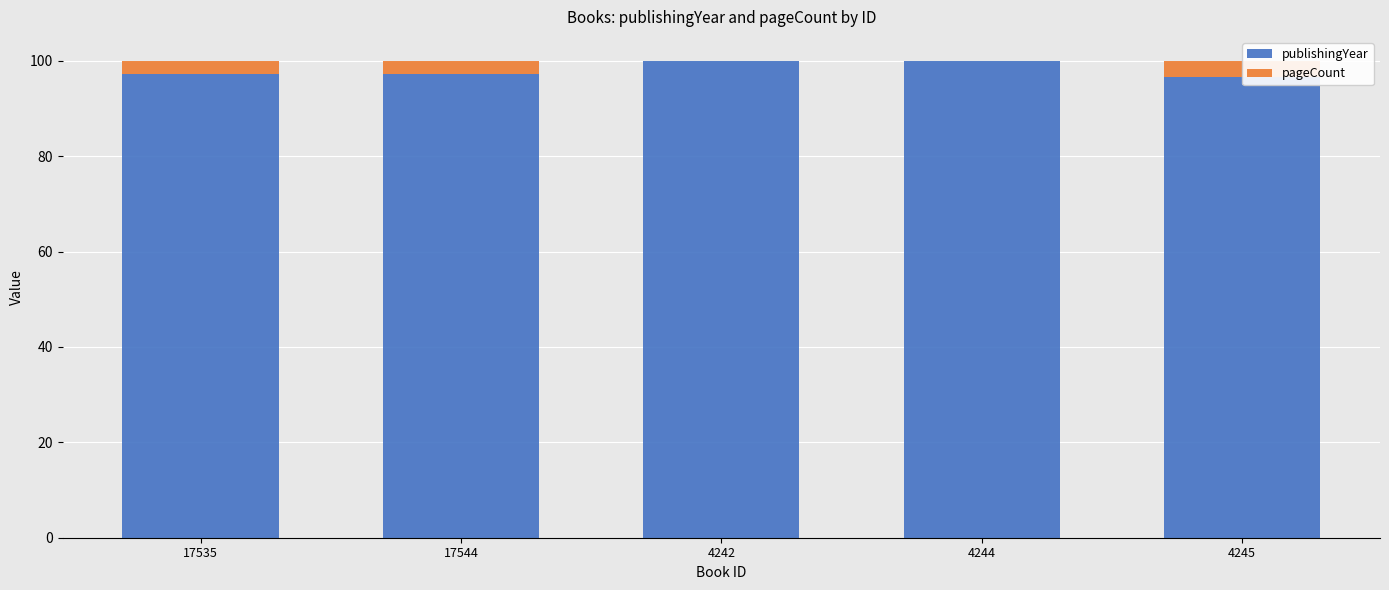

List the series in order of their overall mean, highest first.

publishingYear, pageCount